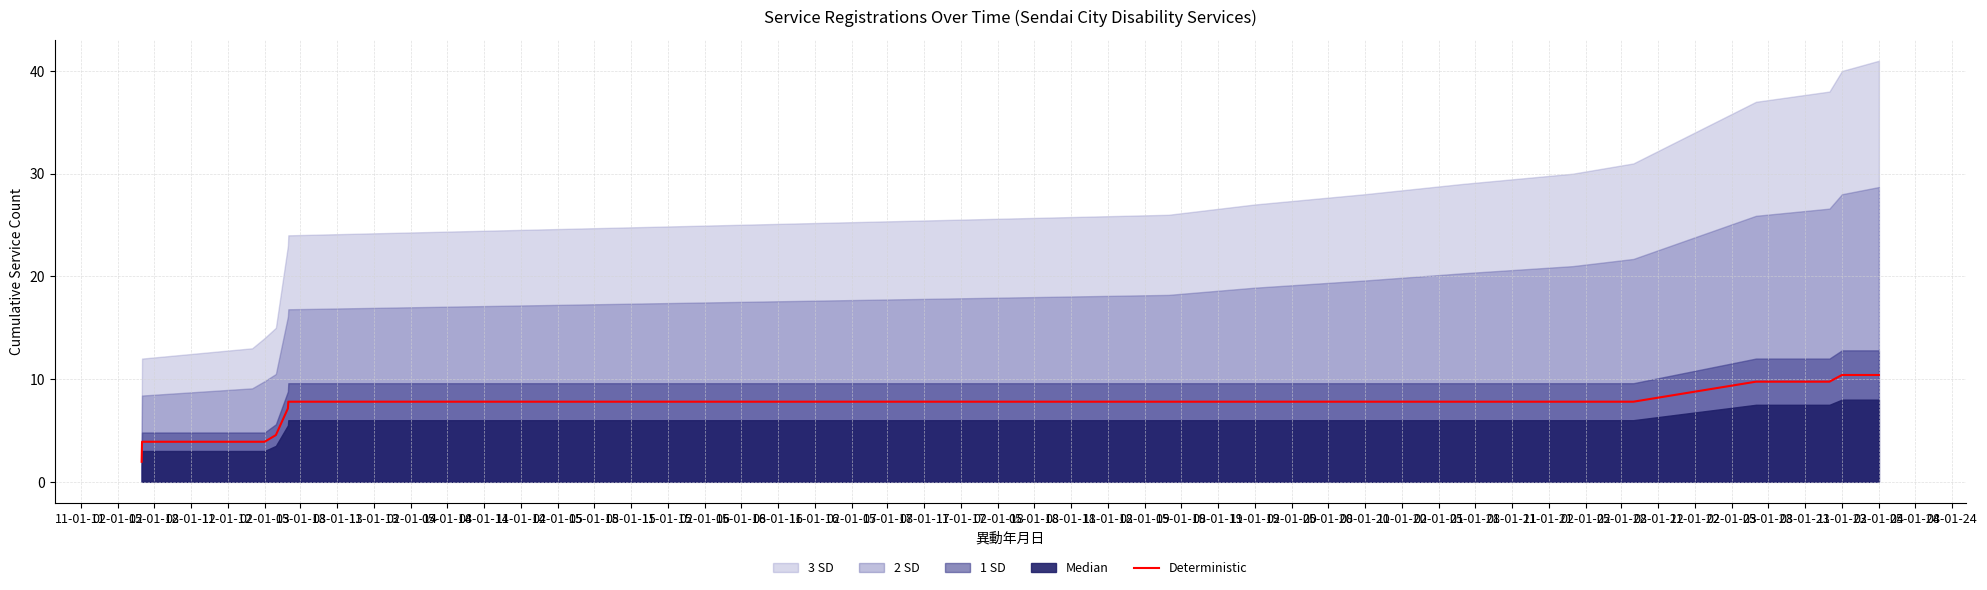

What is the ratio of the value at 02-01-13 to the value at 08-01-15?

0.7